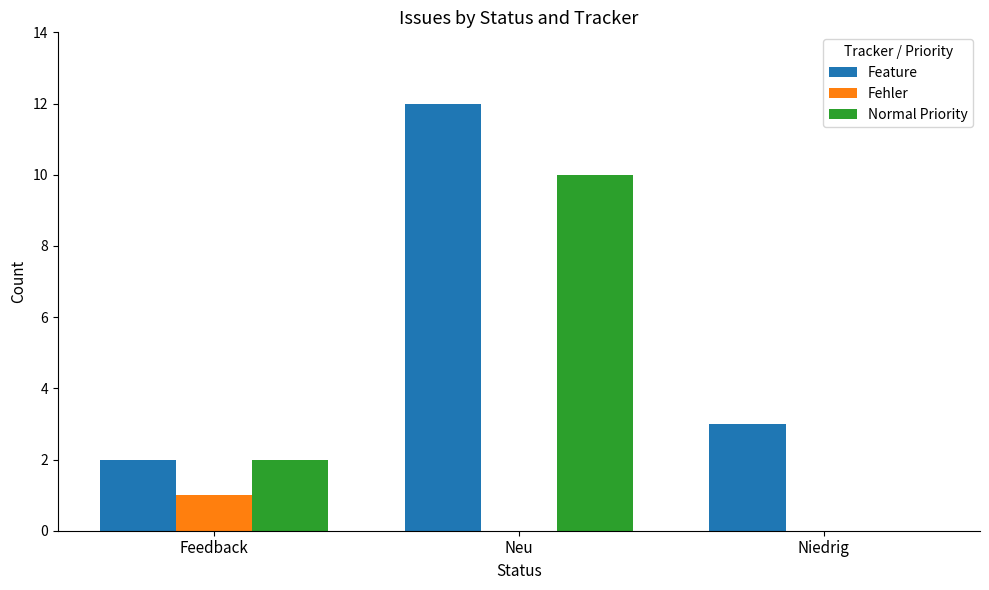

At which category is the sum across all series the highest?

Neu